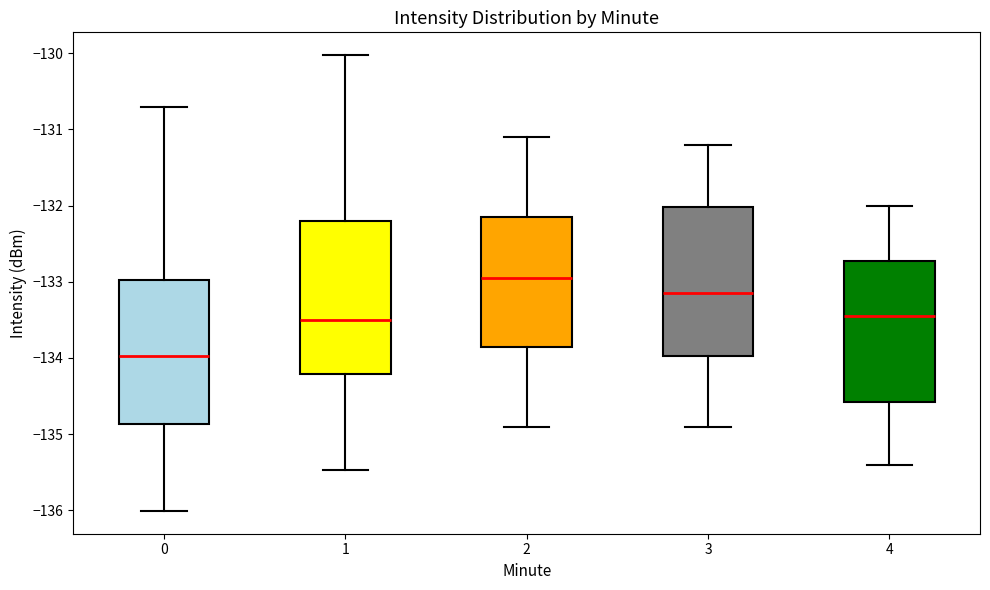

Which box's median line is the lowest?

0